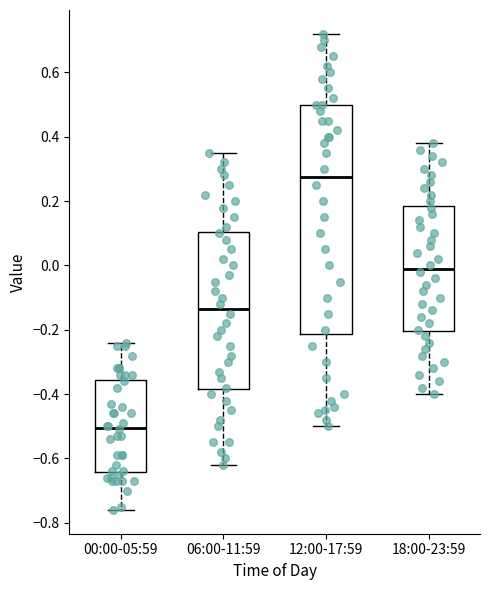

Which box is the tallest, from its lower edge to its upper edge?

12:00-17:59